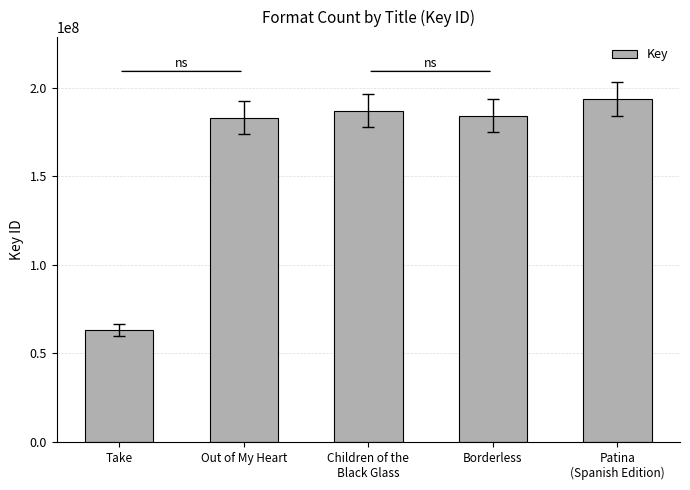

What is the label of the 4th bar from the left?

Borderless